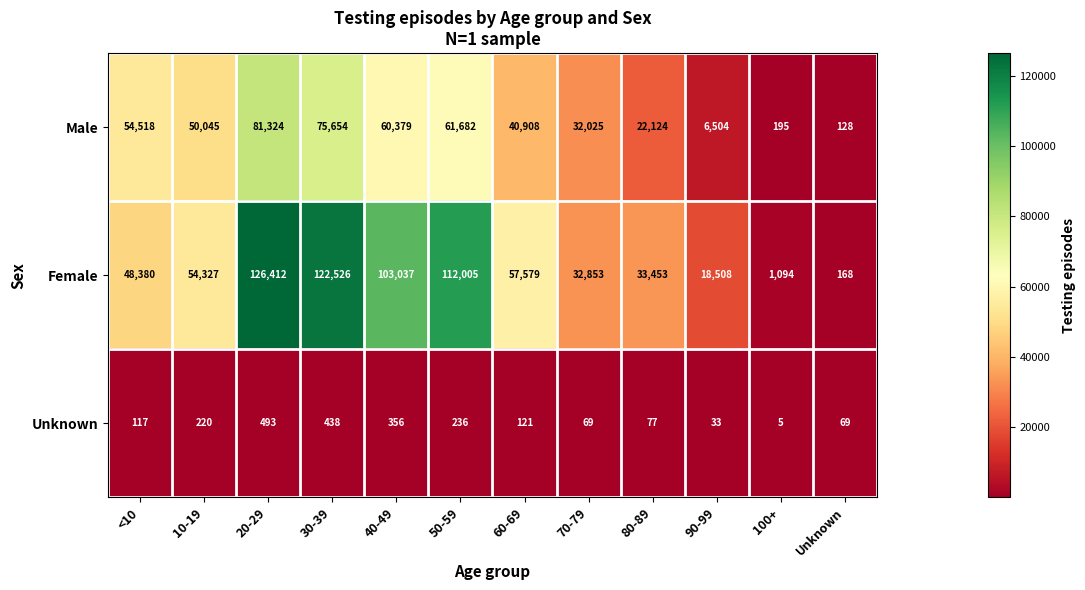

True or false: Female has a value of 1094 at 100+.

True